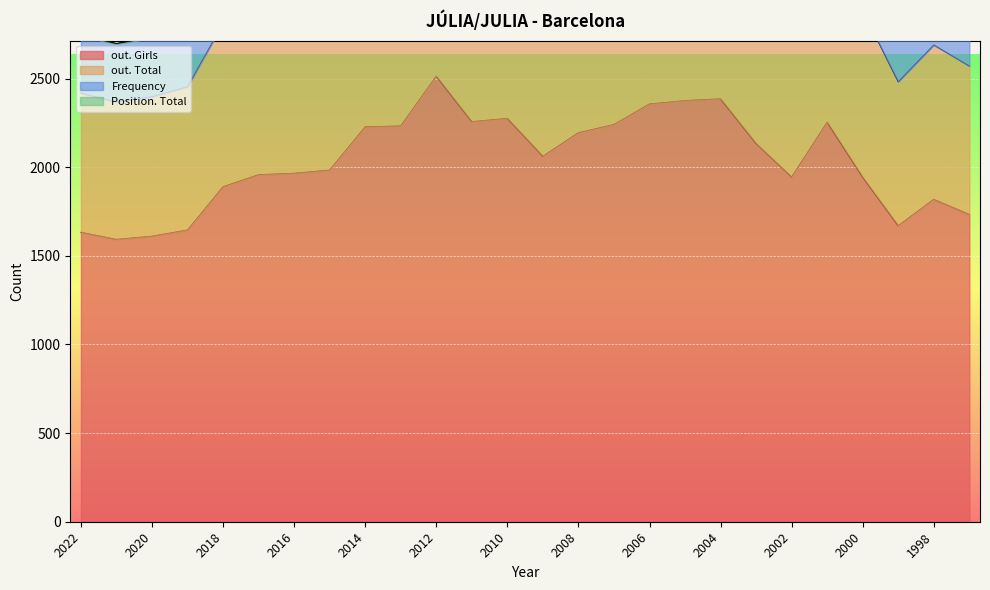

True or false: out. Total and out. Girls cross at least once.

False